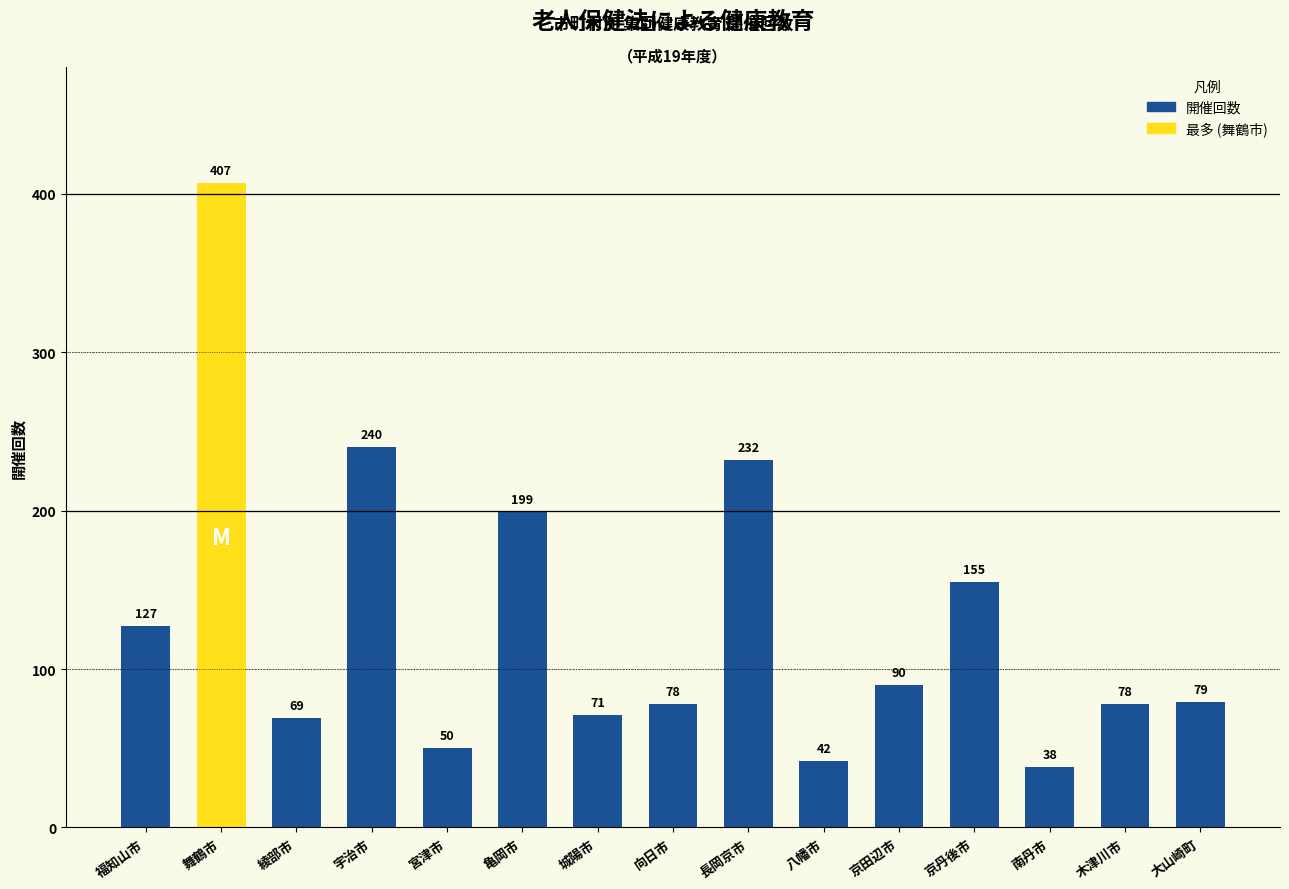

Does the chart contain stacked bars?

No